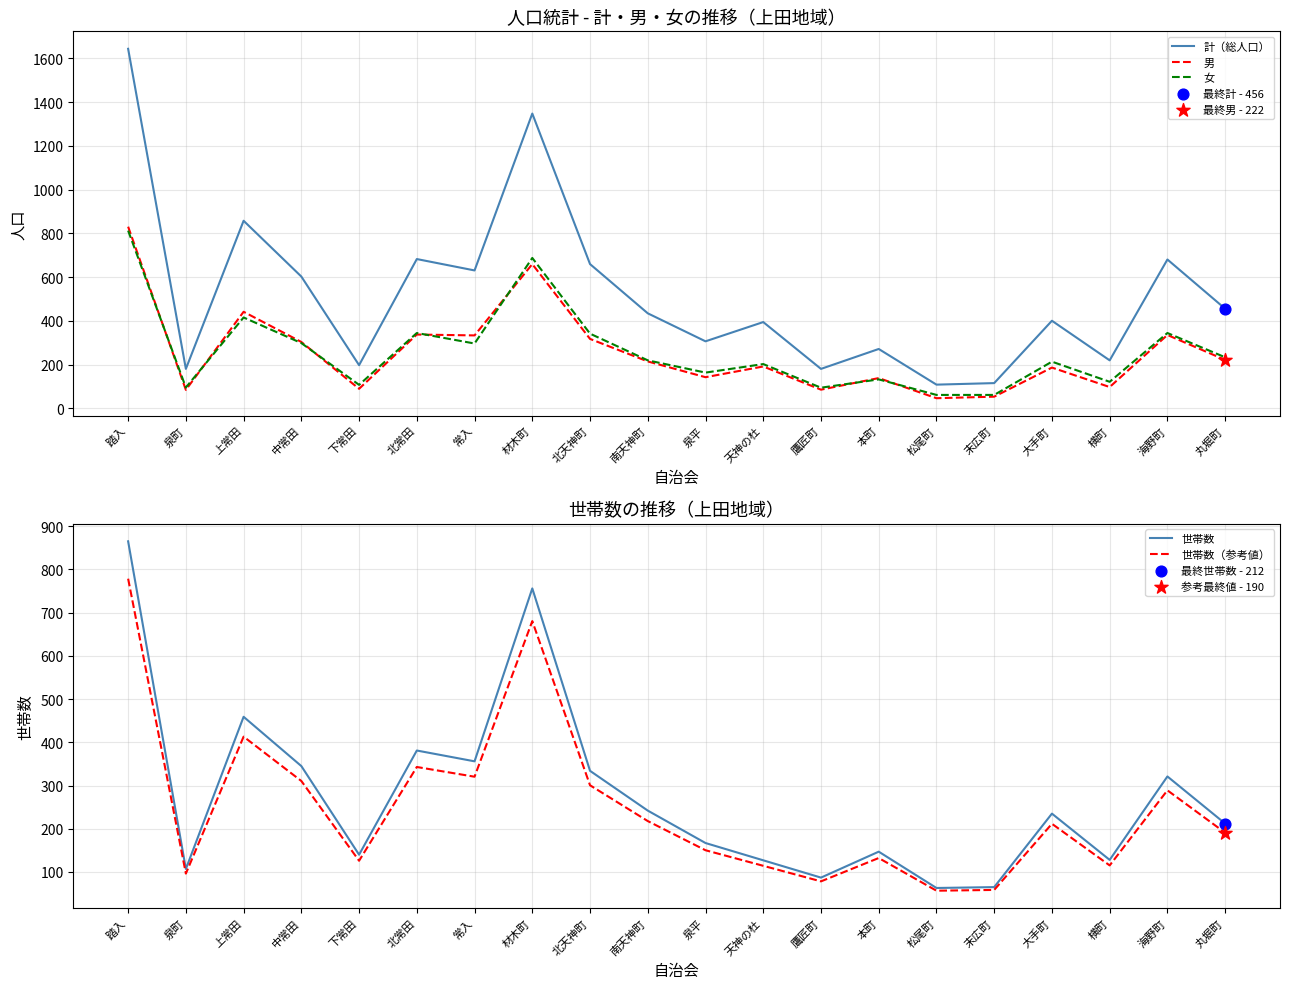

At how many categories does at least one series exceed 1055?

2